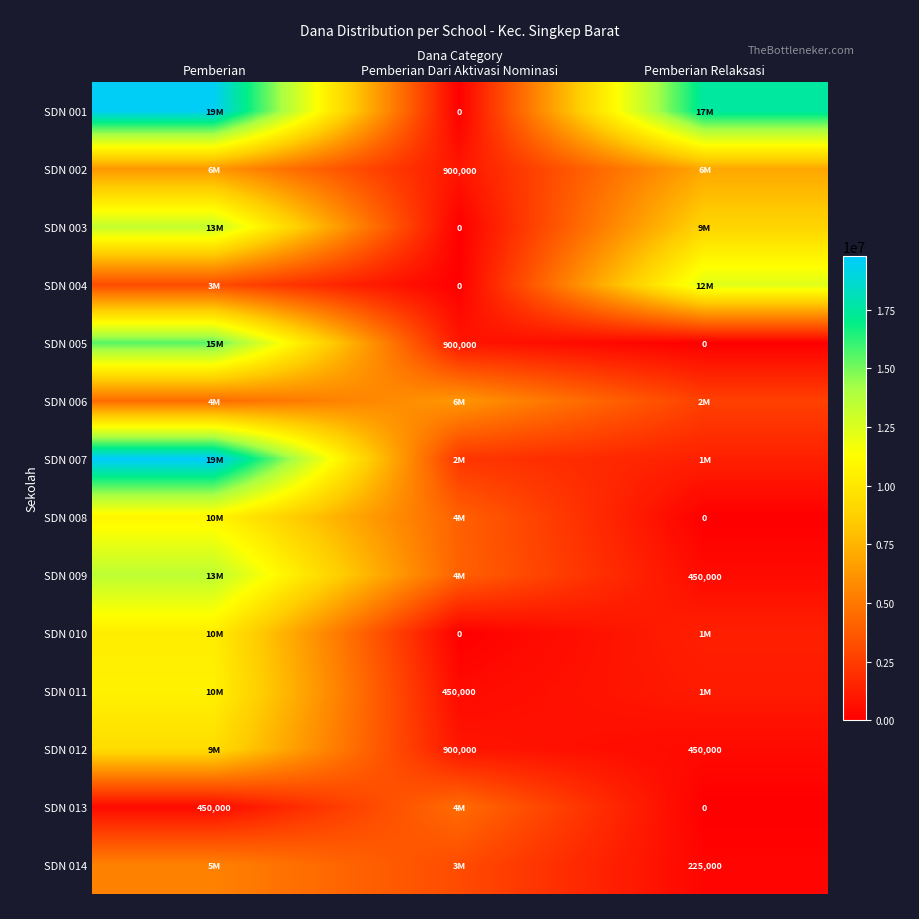

Where does the SDN 009 series first go above 4050000?

Pemberian